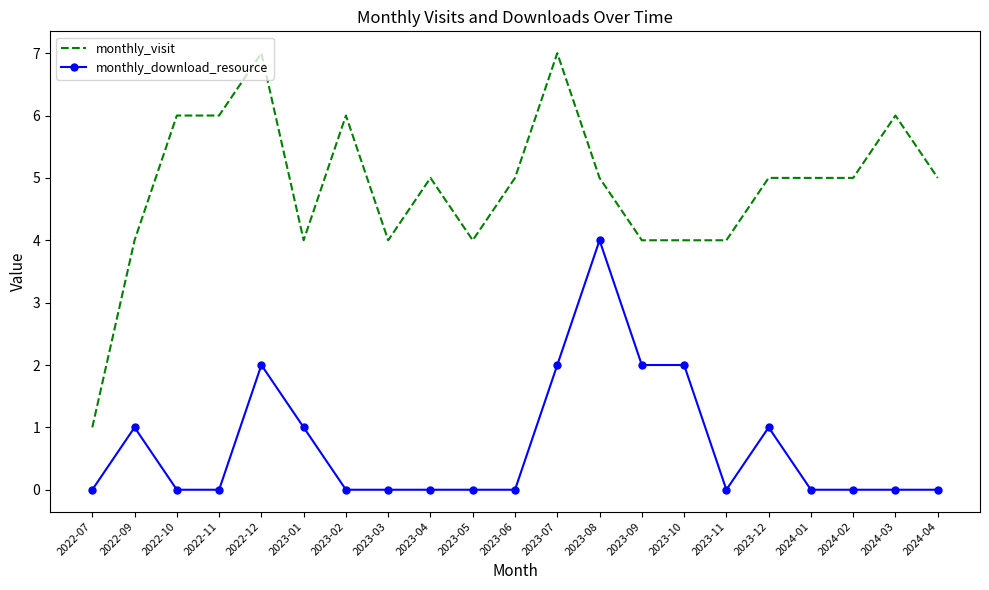

True or false: monthly_visit and monthly_download_resource intersect in this chart.

False